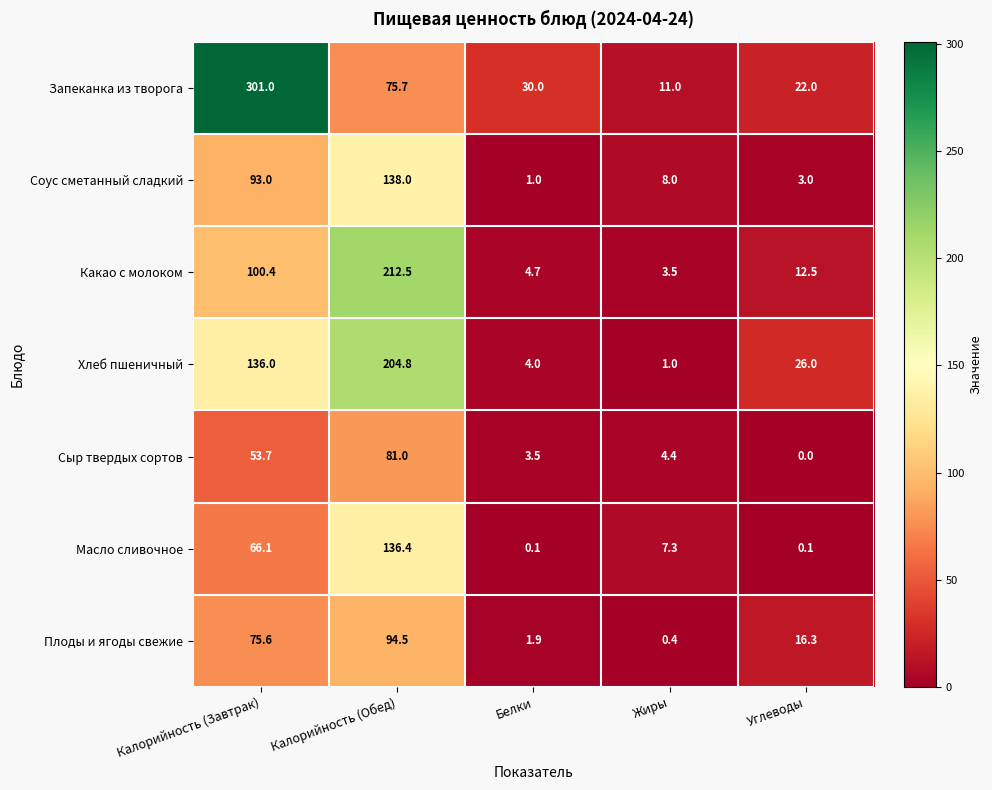

Where does the Плоды и ягоды свежие series first go above 16?

Калорийность (Завтрак)